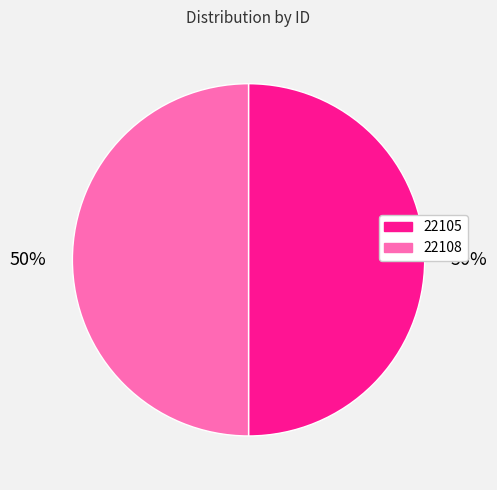

How many slices are in this pie chart?

2